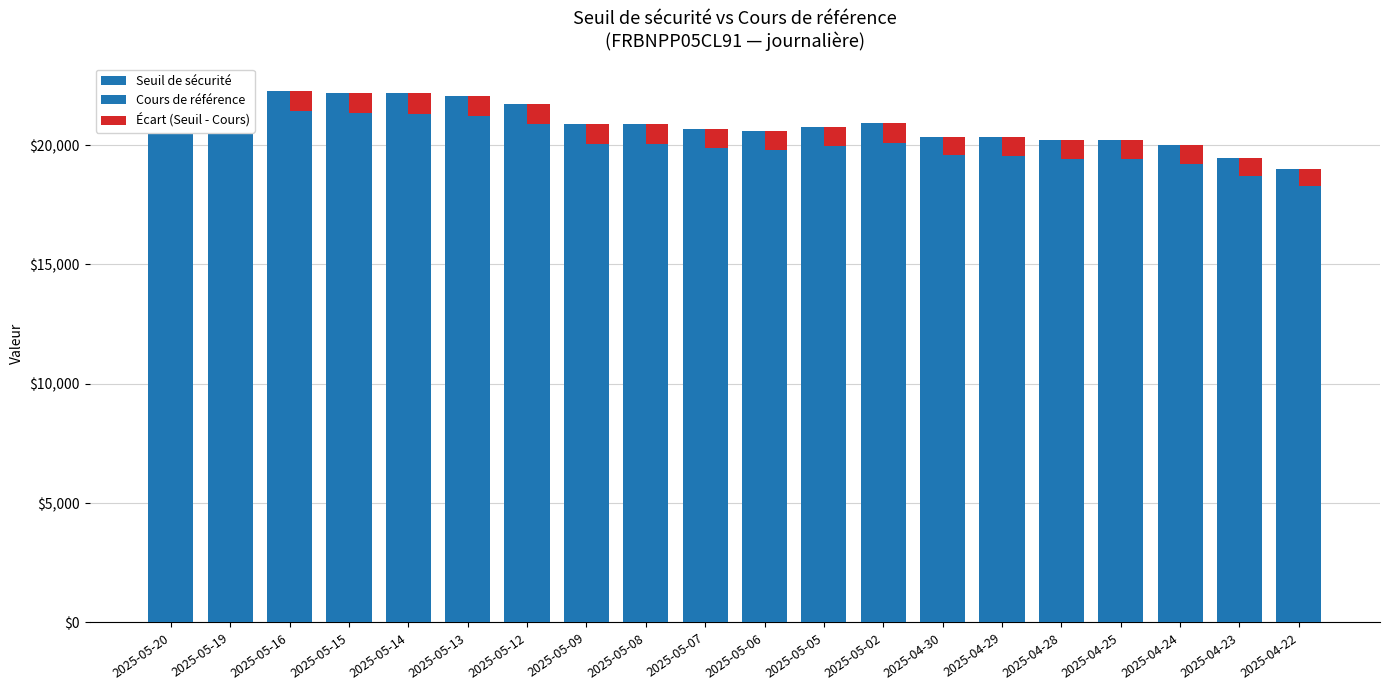

Which series has the largest range (max minus min)?

Seuil de sécurité